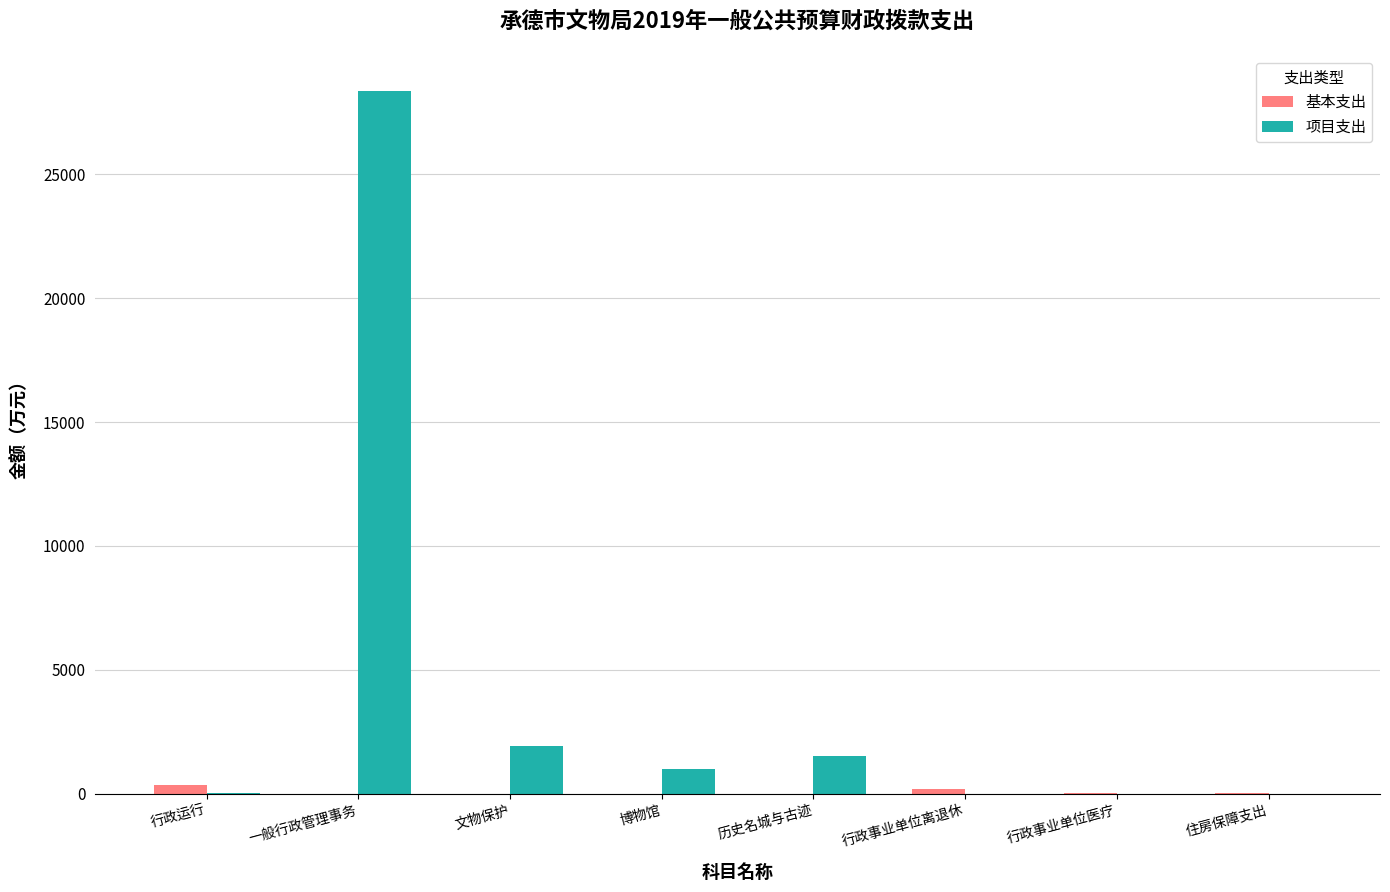

Which label corresponds to the largest value in the chart?

一般行政管理事务